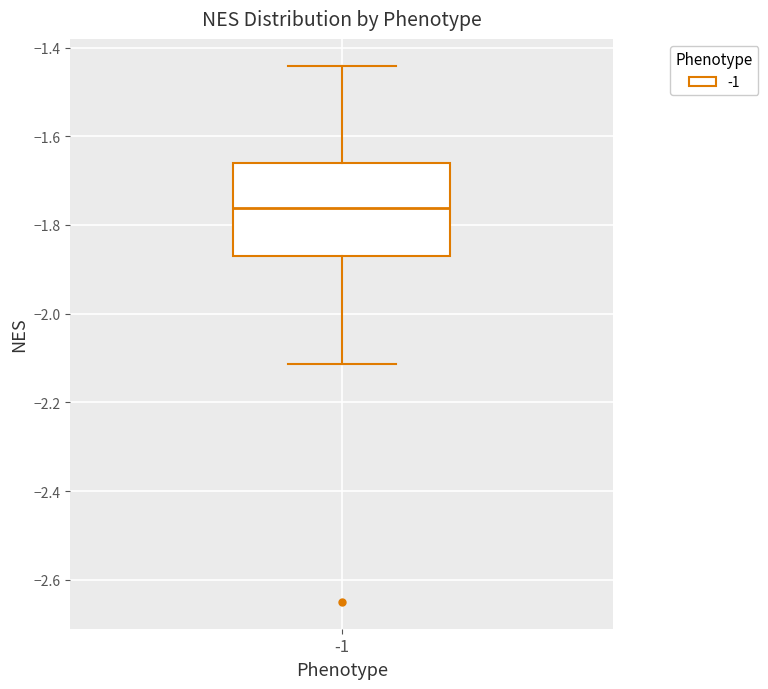

Read this box plot against the y-axis: the position of the median line, the range covered by the box, and the ends of both whiskers. The values are not printed on the chart, so give them approximately, as read against the axis.

median -1.76, box -1.88 to -1.66, whiskers -2.12 to -1.44